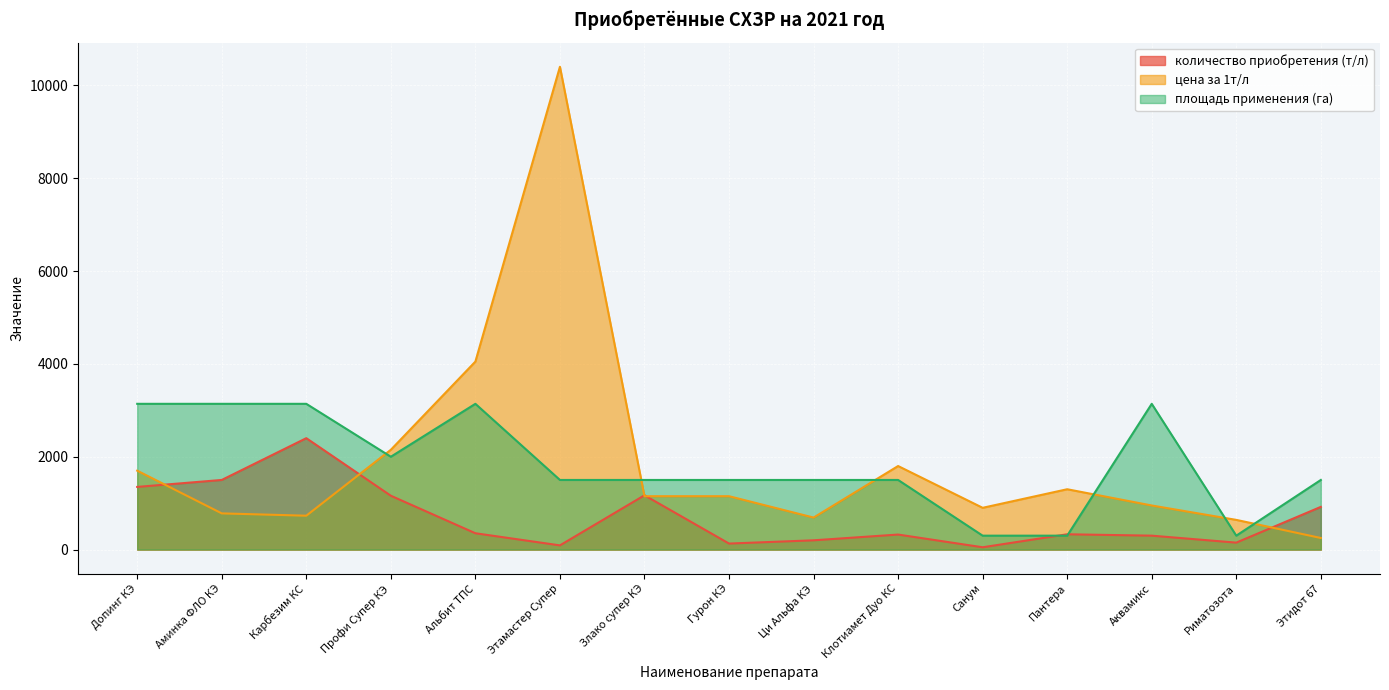

Count the number of data series in this chart.

3